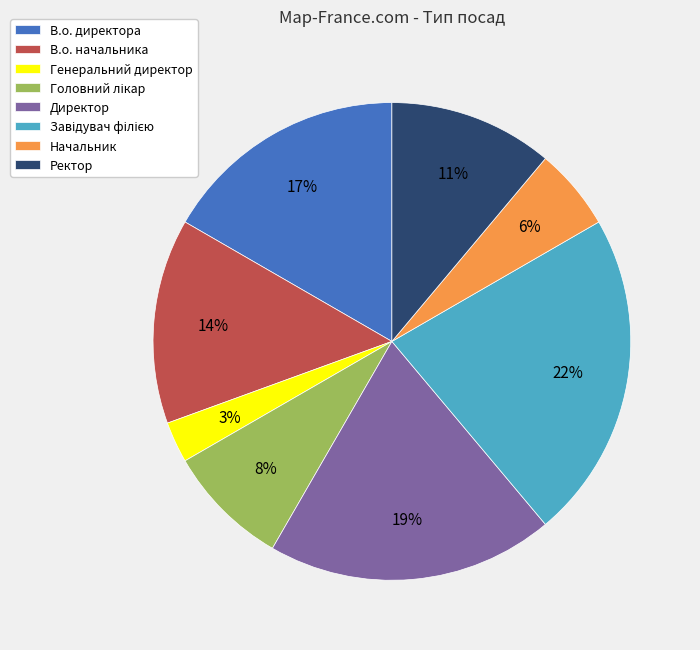

The В.о. директора slice represents 17% of the pie. True or false?

True